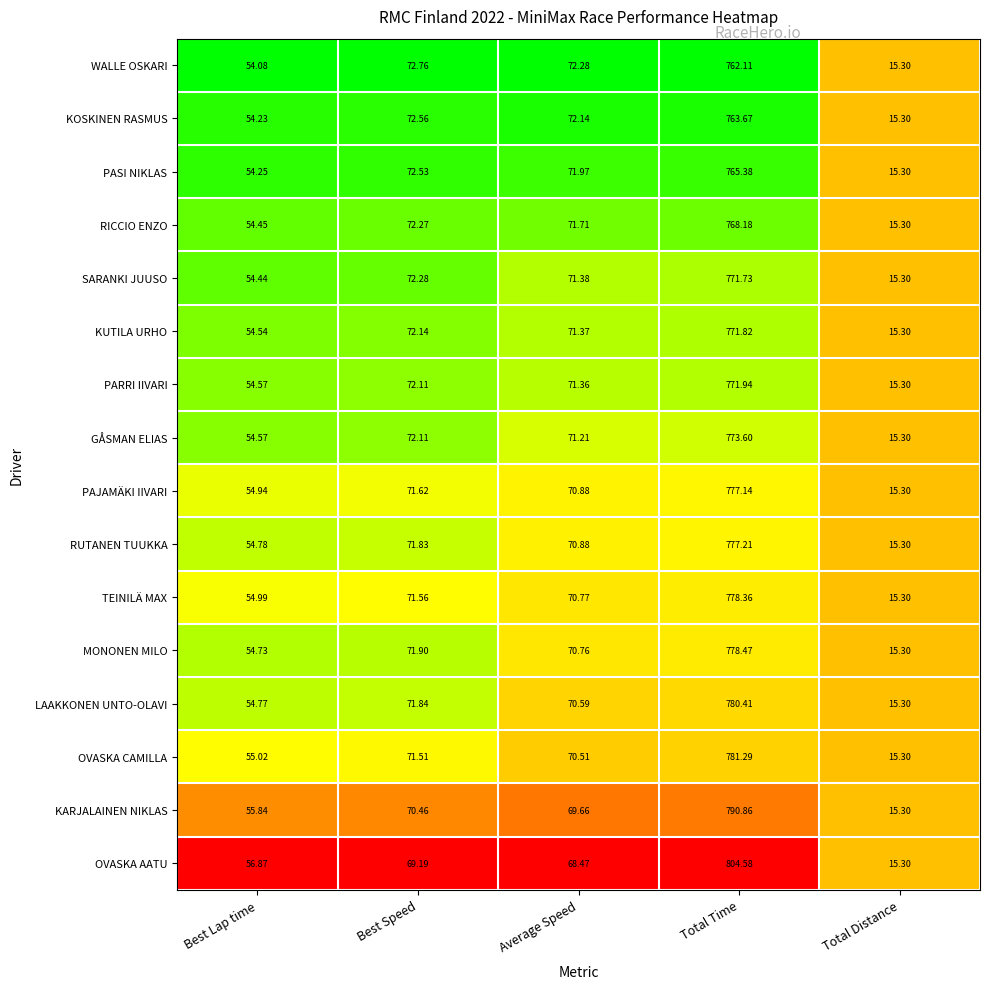

At which category is the sum across all series the highest?

Total Time